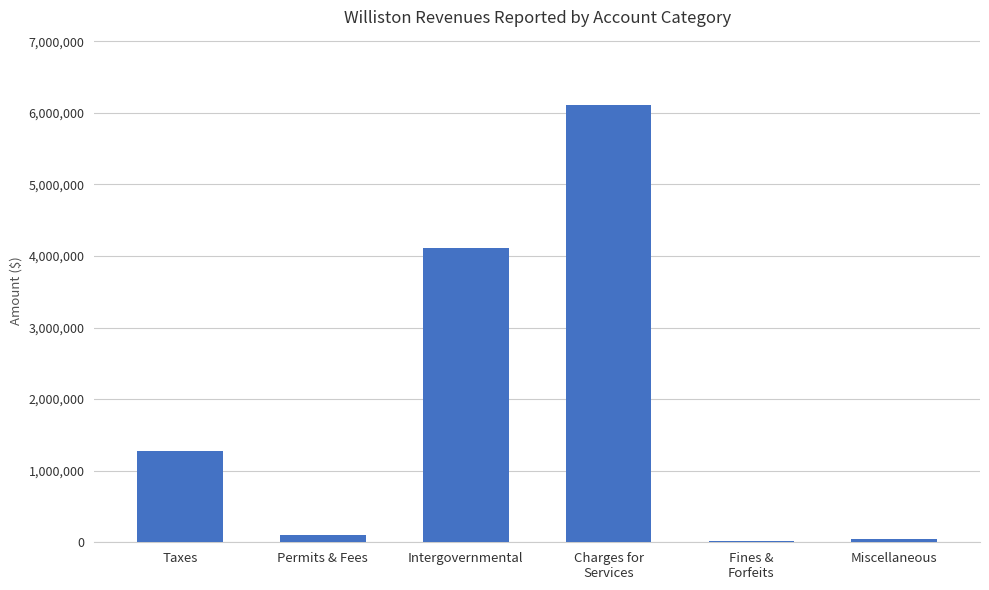

The value at Taxes is 1271900. True or false?

True